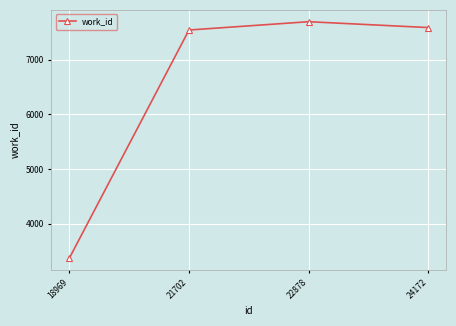

Reading left to right, what are all the values shown in this chart?

3370	7542	7694	7587